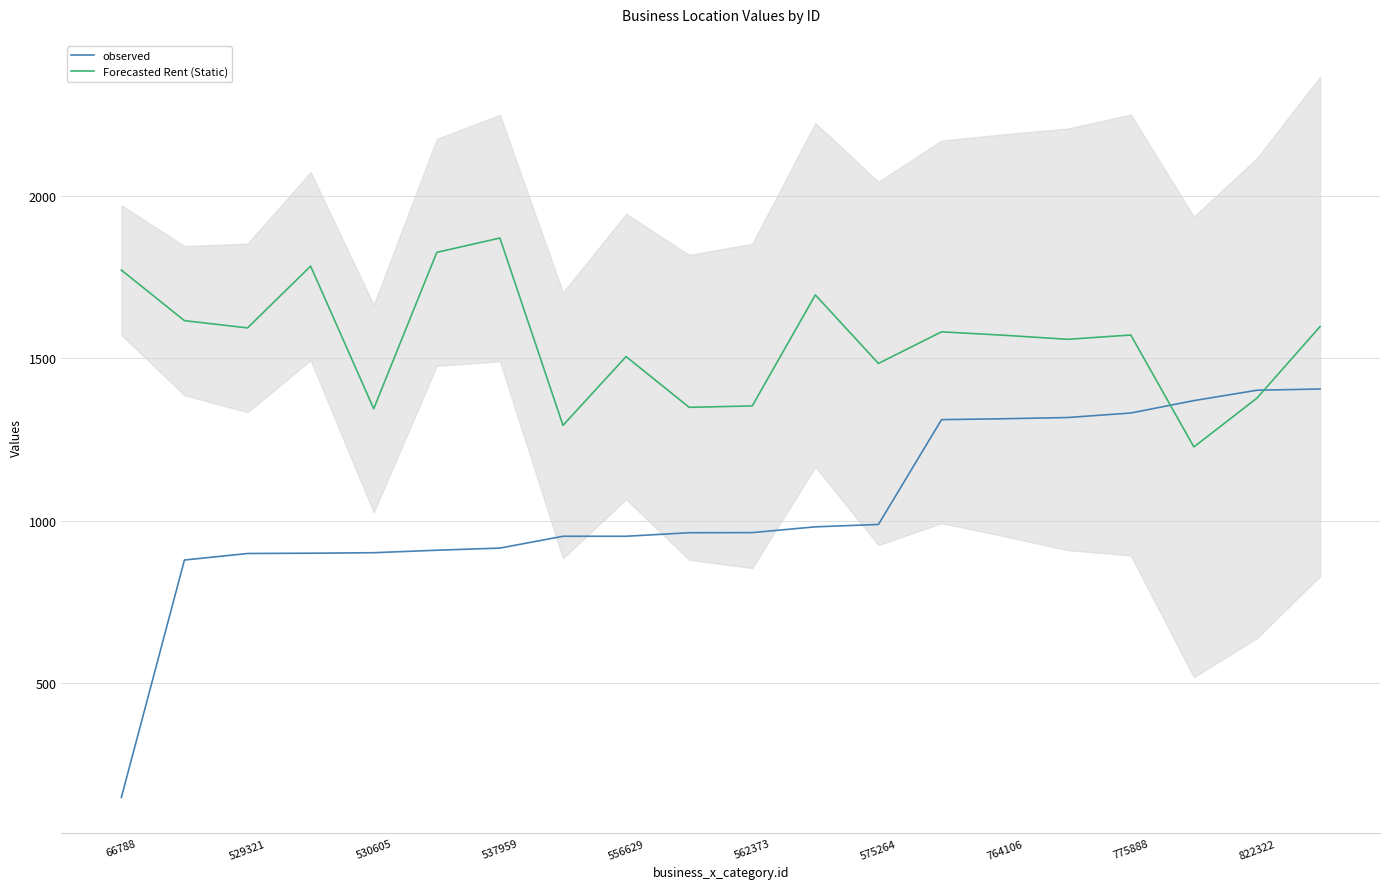

Count the number of categories in the chart.

20